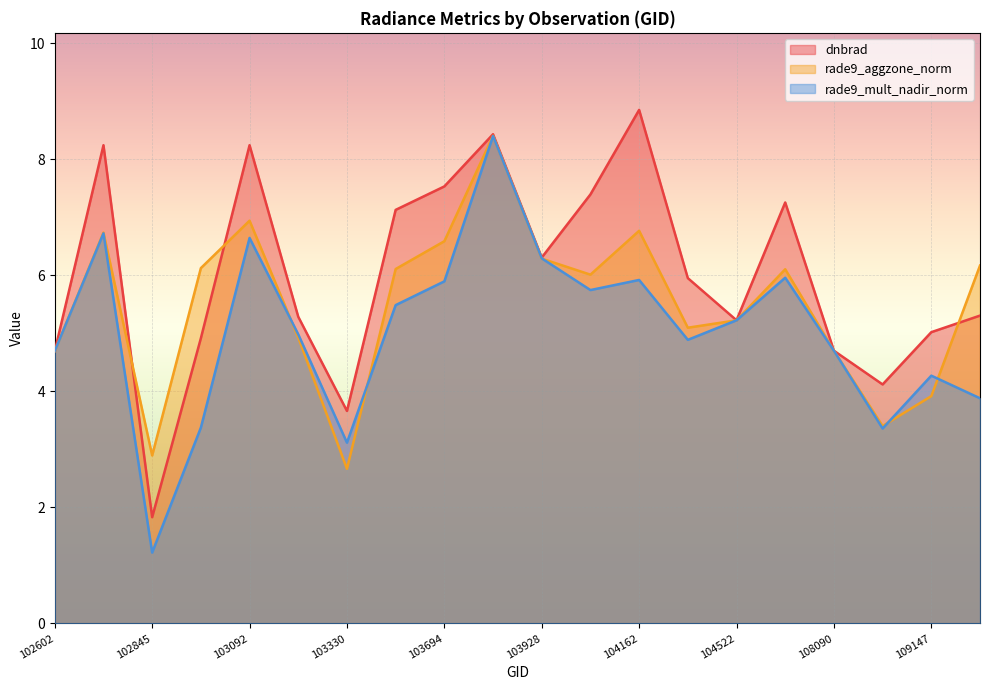

Rank the categories by dnbrad value from highest to lowest.

104162, 103811, 102724, 103092, 103694, 104046, 107923, 103448, 103928, 104405, 109495, 103211, 104522, 109147, 102964, 108090, 102602, 108268, 103330, 102845